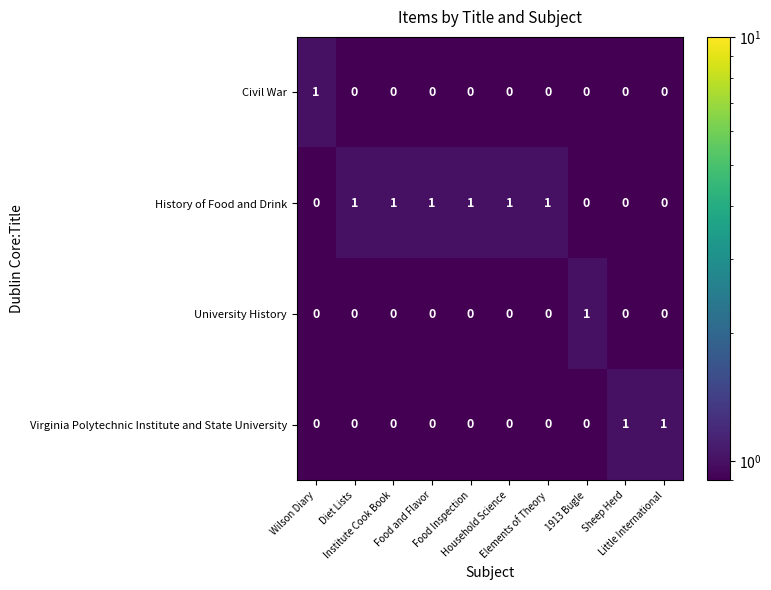

Count the Civil War values in the range 0 to 1.

10